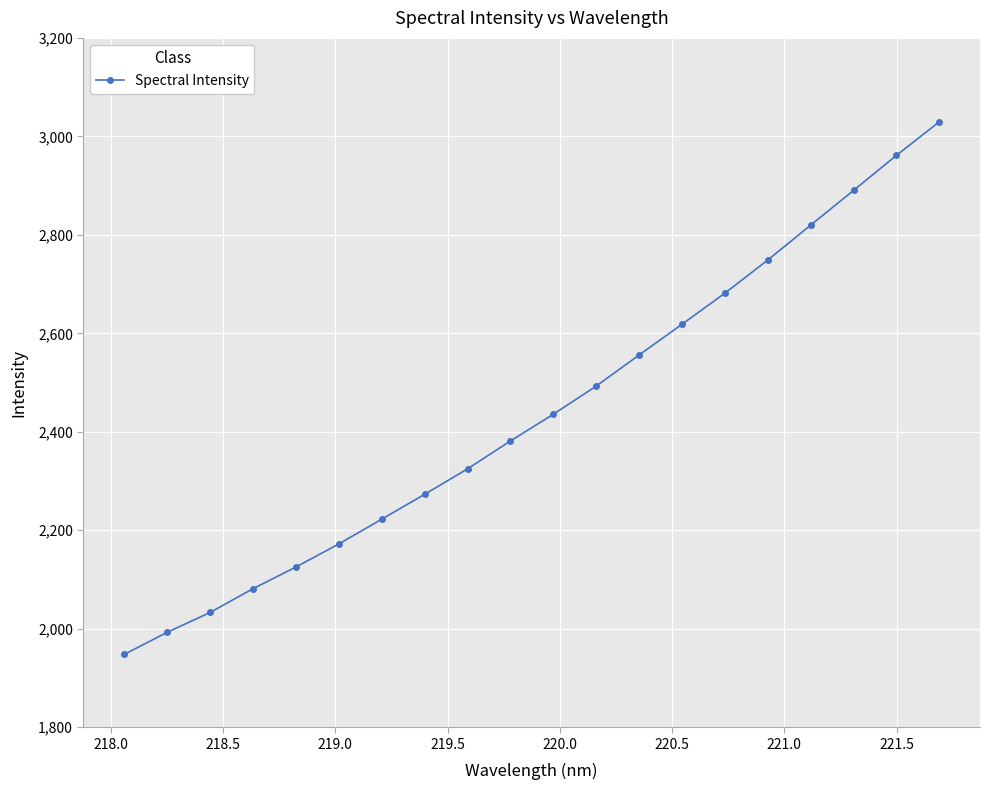

True or false: there are more than 1 points higher than both neighbors.

False